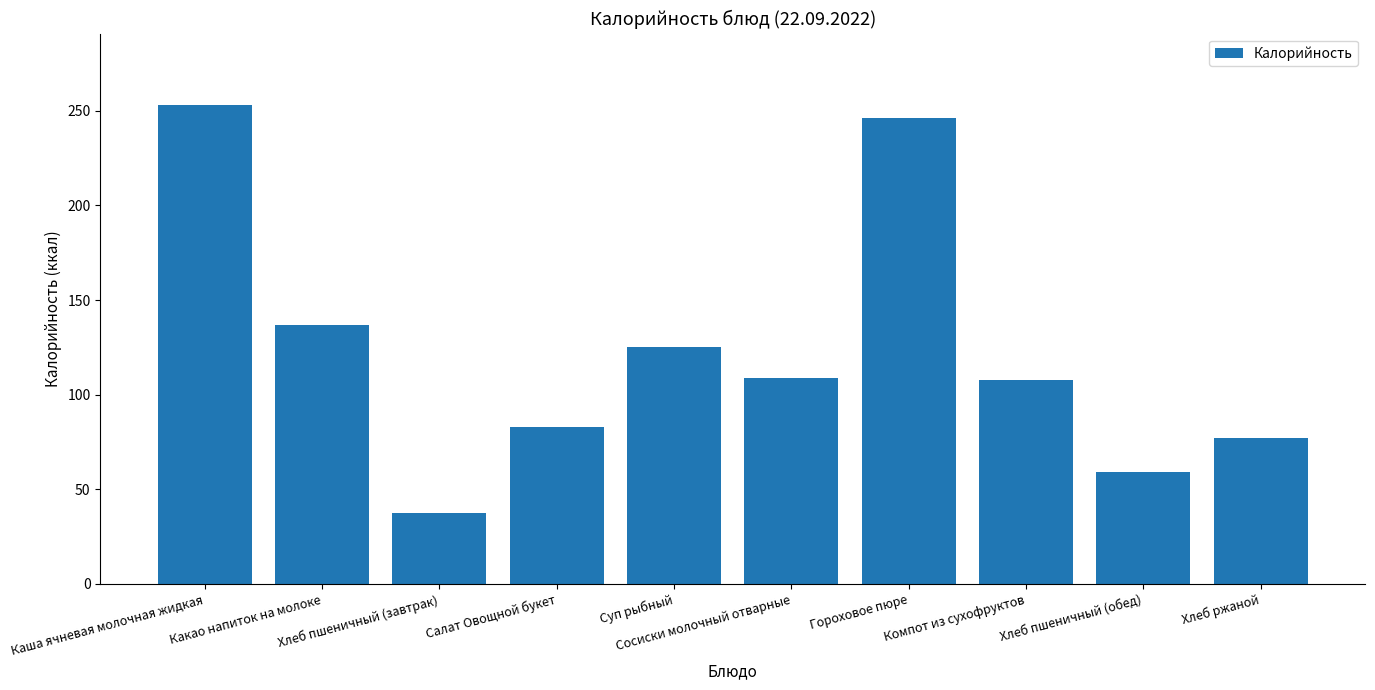

At which label does the data first exceed 108?

Каша ячневая молочная жидкая